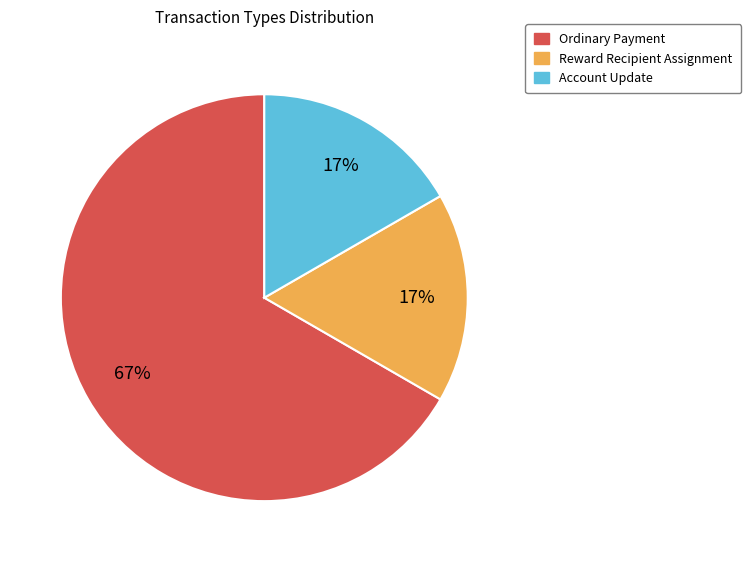

To the nearest percent, what is the difference between the largest and smallest slice percentages?

50%